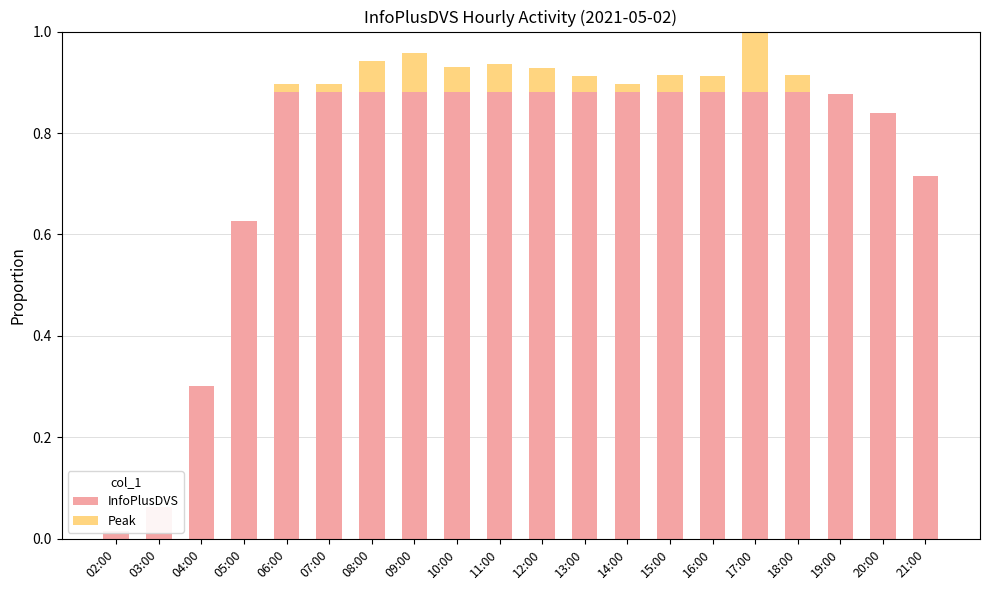

At 17:00, list the series in order from smallest to largest.

Peak, InfoPlusDVS